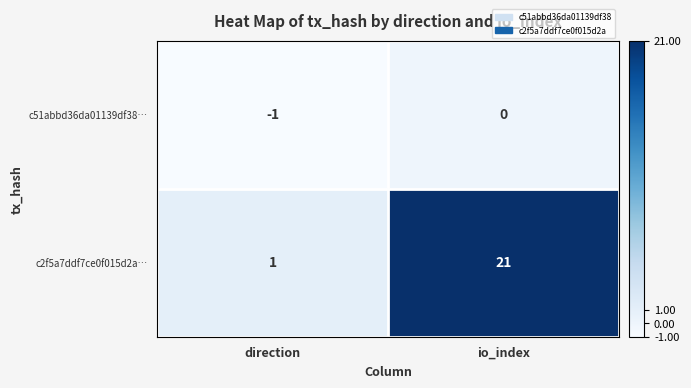

What is the difference between the highest and lowest values at direction?

2